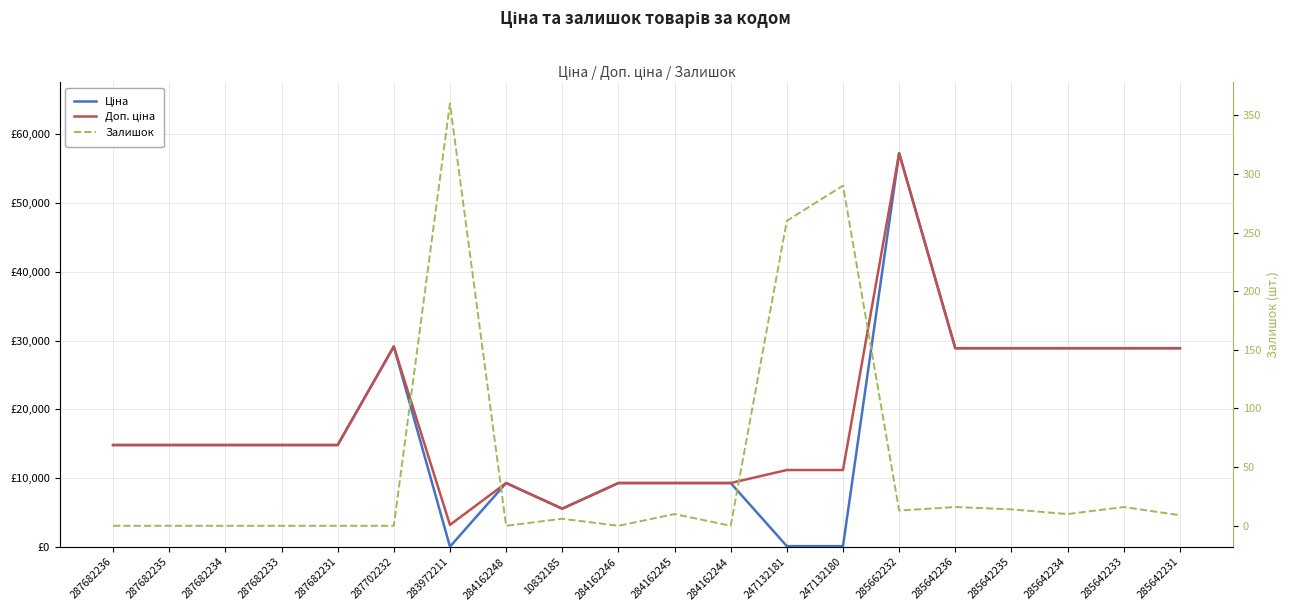

In Залишок, how many points are higher than both neighbors (excluding endpoints)?

6